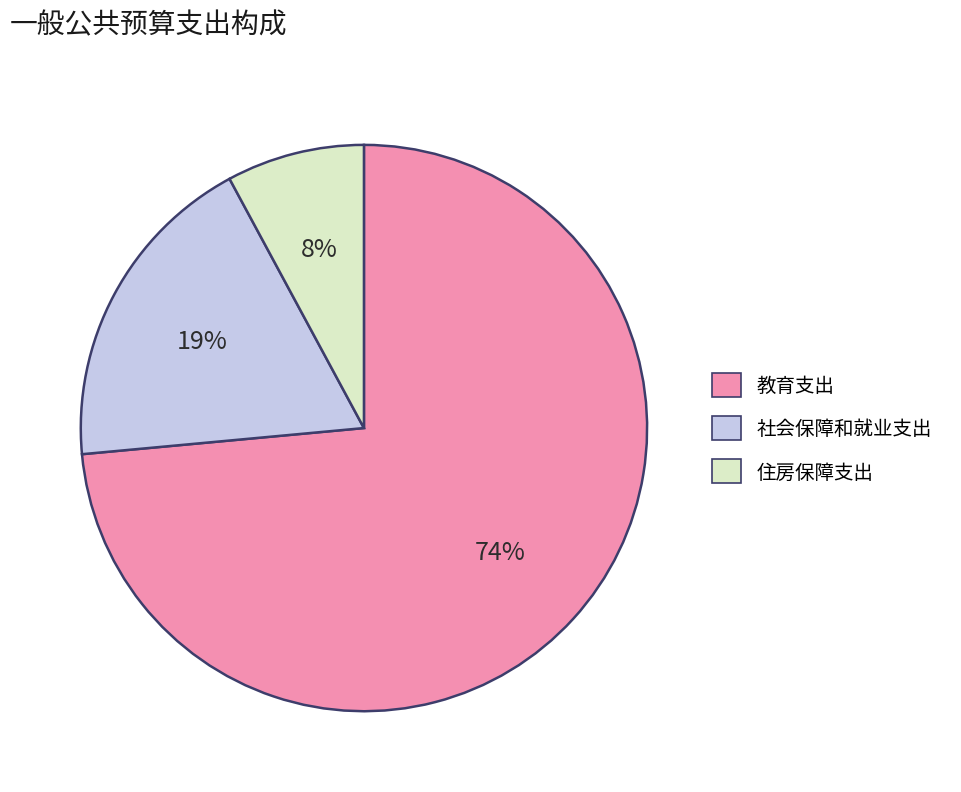

The 住房保障支出 slice represents 8% of the pie. True or false?

True